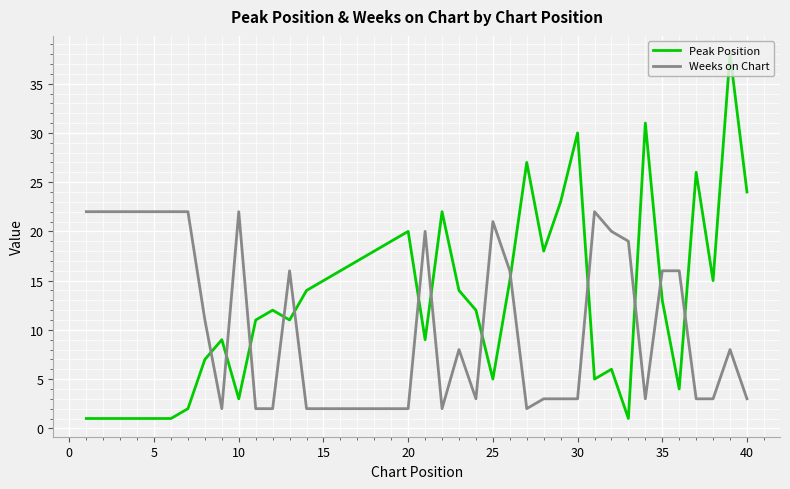

Rank the series by their average value, from lowest to highest.

Weeks on Chart, Peak Position